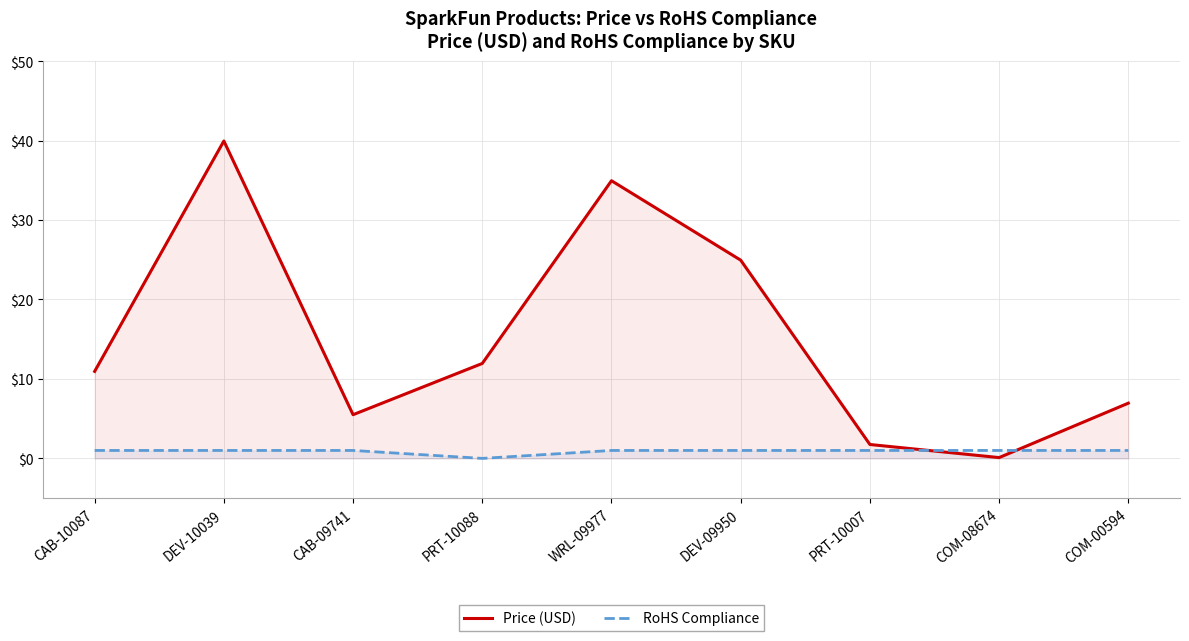

What position from the right is CAB-10087?

9